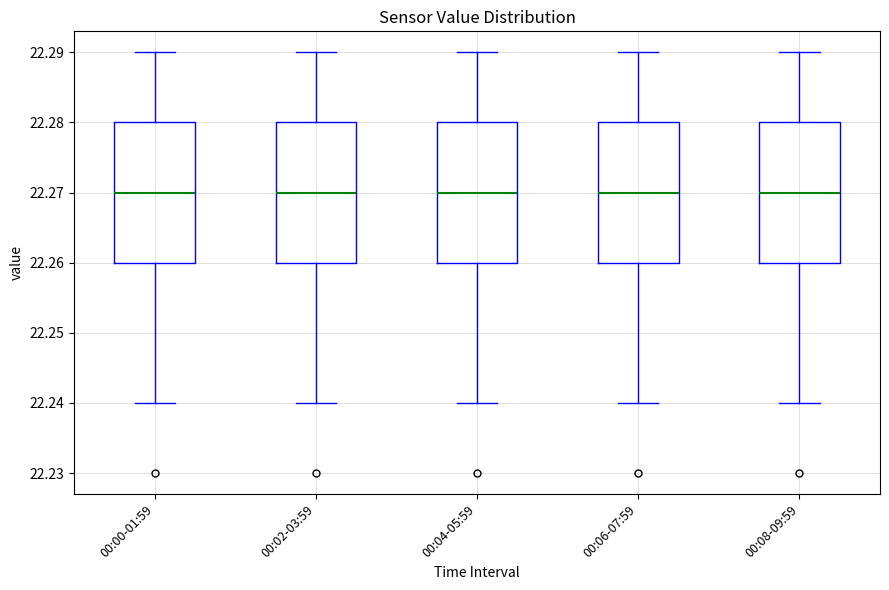

Where does the upper whisker of the box for 00:06-07:59 end on the y-axis? The values are not printed on the chart, so give them approximately, as read against the axis.

22.29